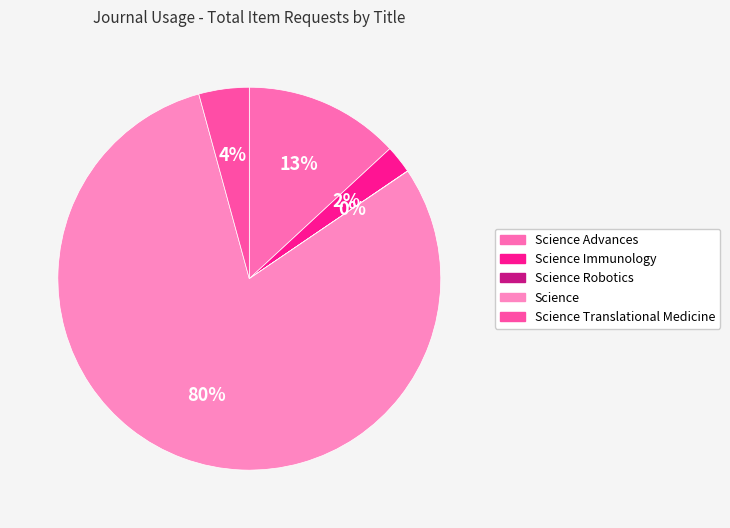

Rank the categories by value from lowest to highest.

Science Robotics, Science Immunology, Science Translational Medicine, Science Advances, Science